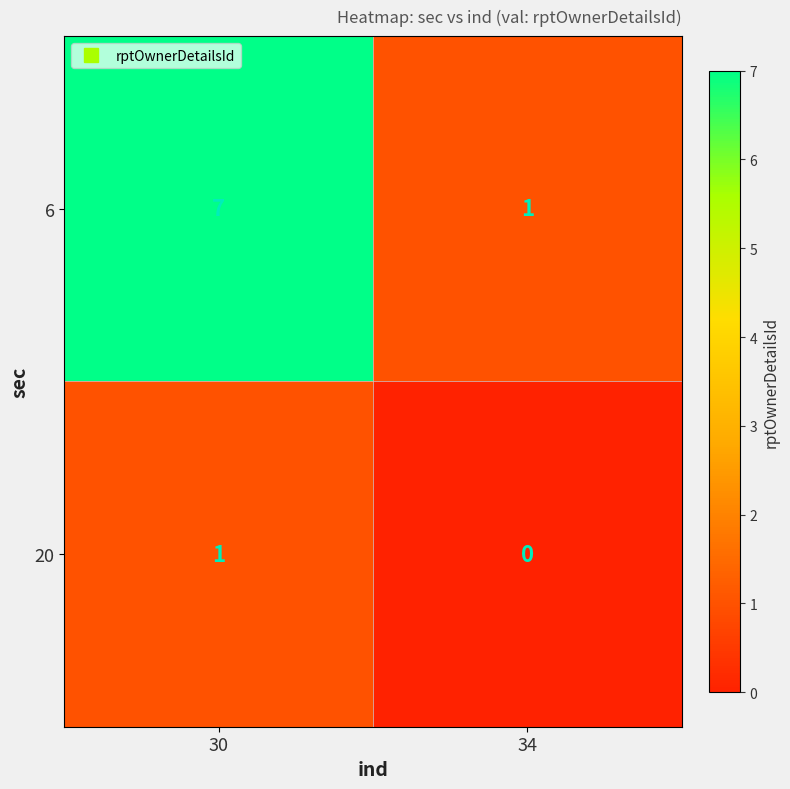

Reading right to left, extract all data points from this chart.

6: 1	7
20: 0	1